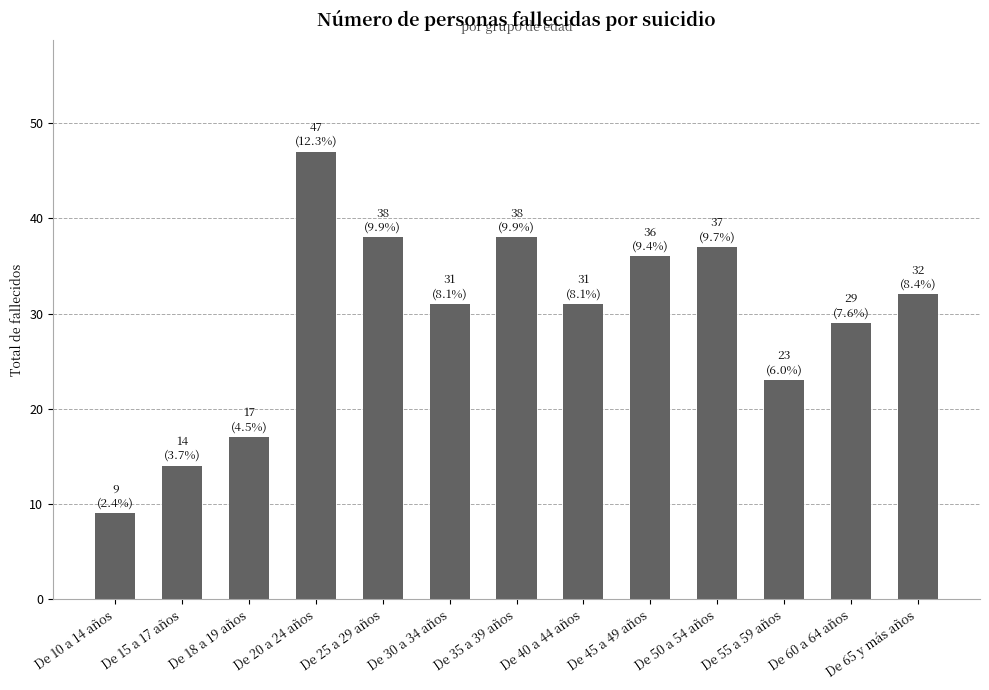

What is the sum of the values at De 10 a 14 años and De 35 a 39 años?

47